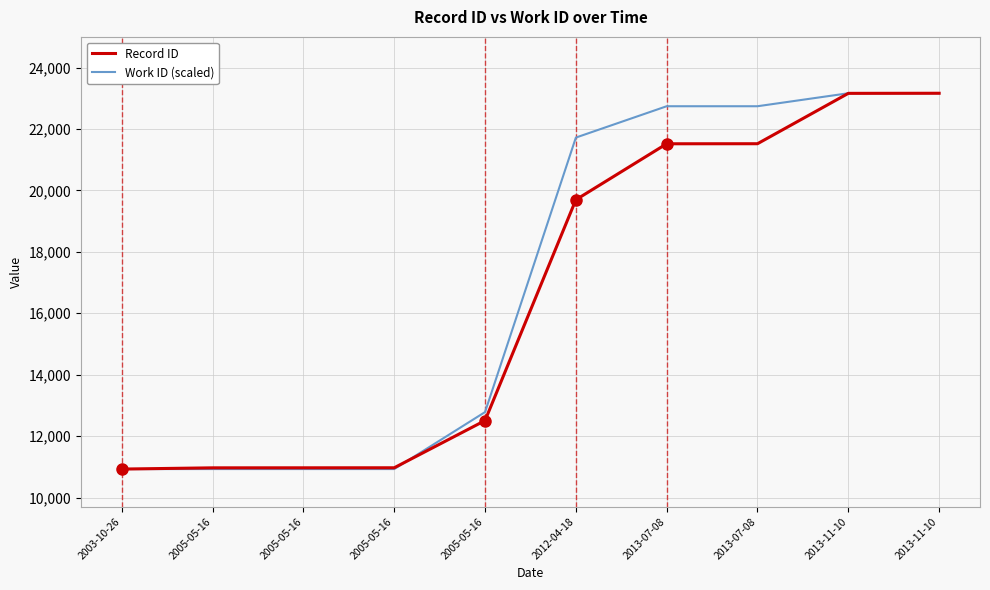

Does the chart have visible grid lines?

Yes